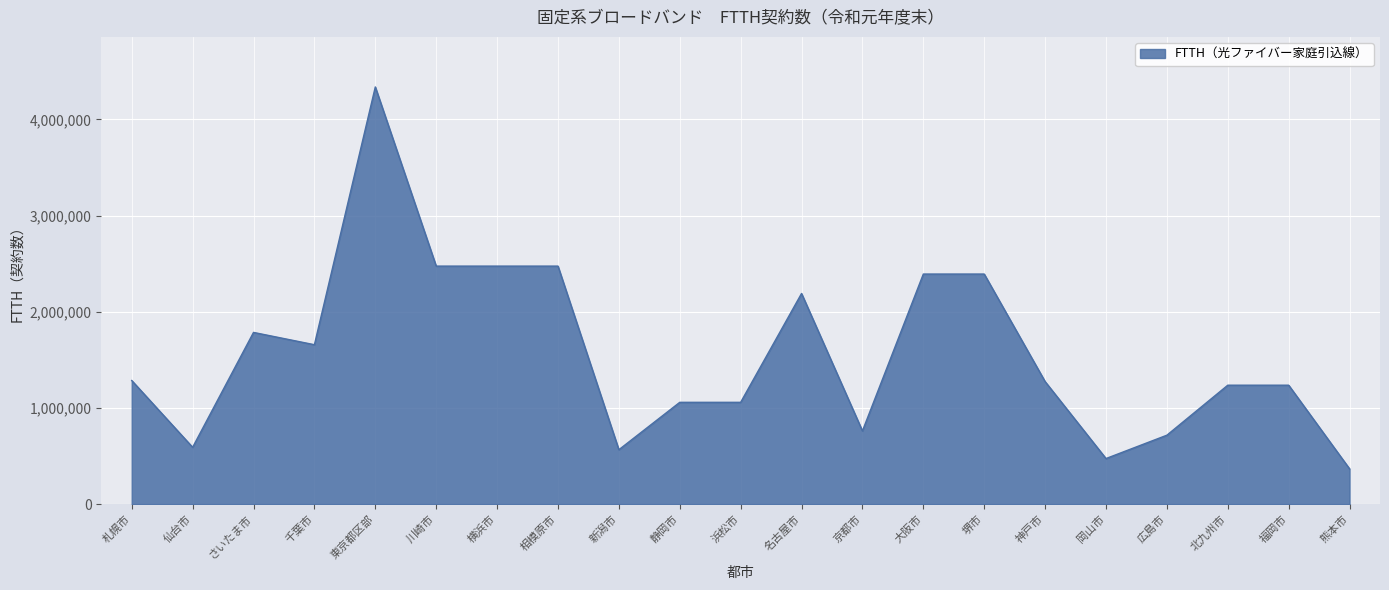

What is the greatest value displayed?

4337748